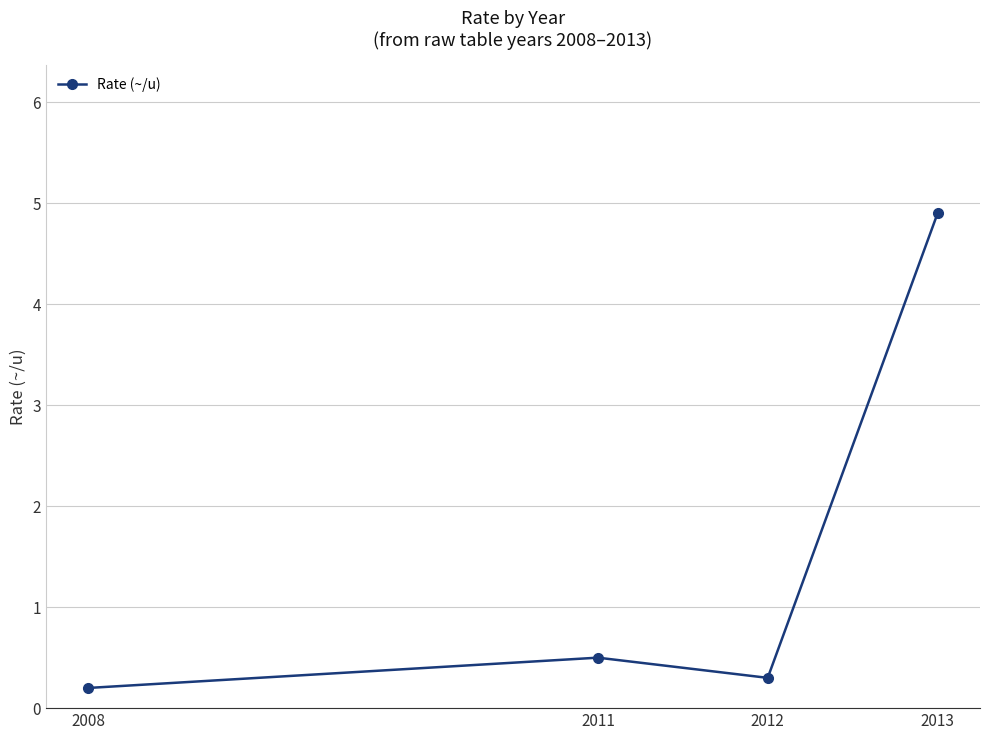

What is the smallest value displayed?

0.2